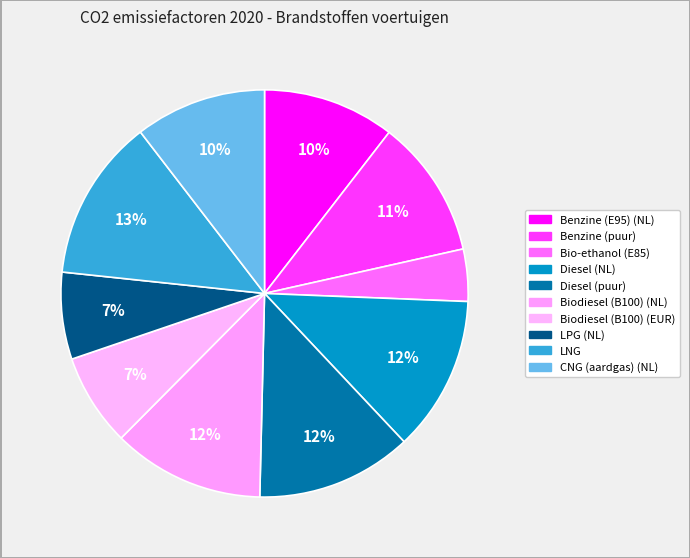

Count the number of slices in the pie.

10